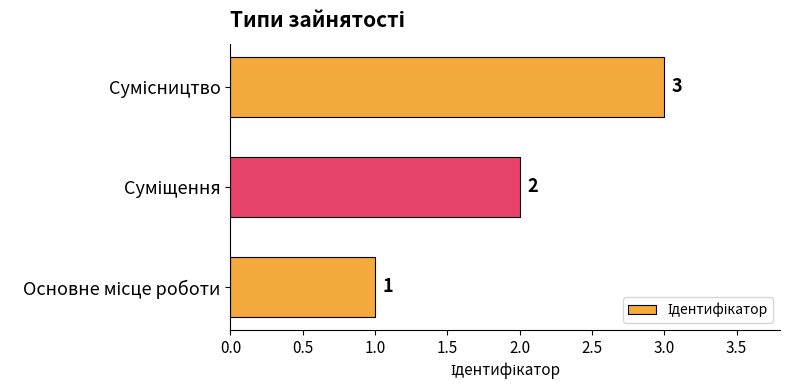

How many bars are there in total?

3